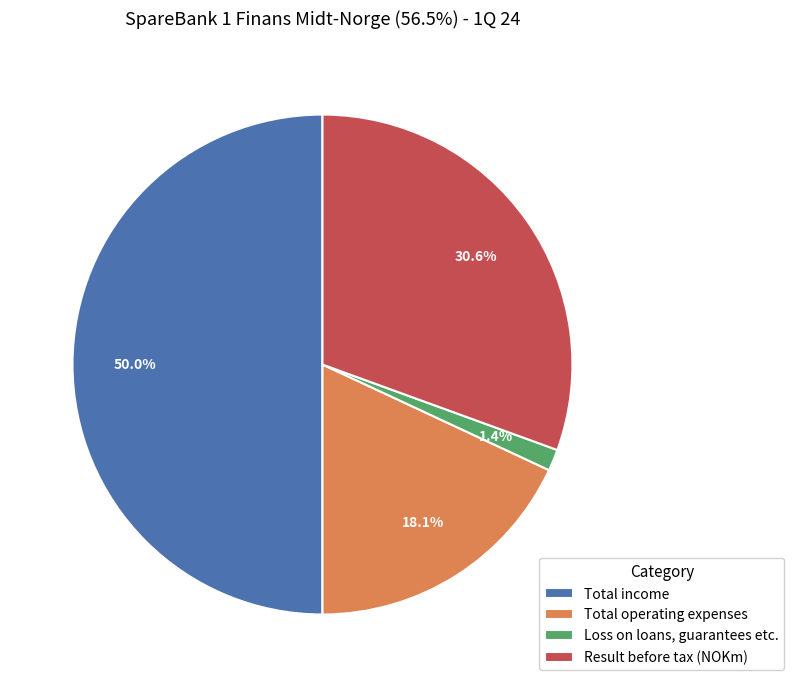

How many segments does this pie chart have?

4